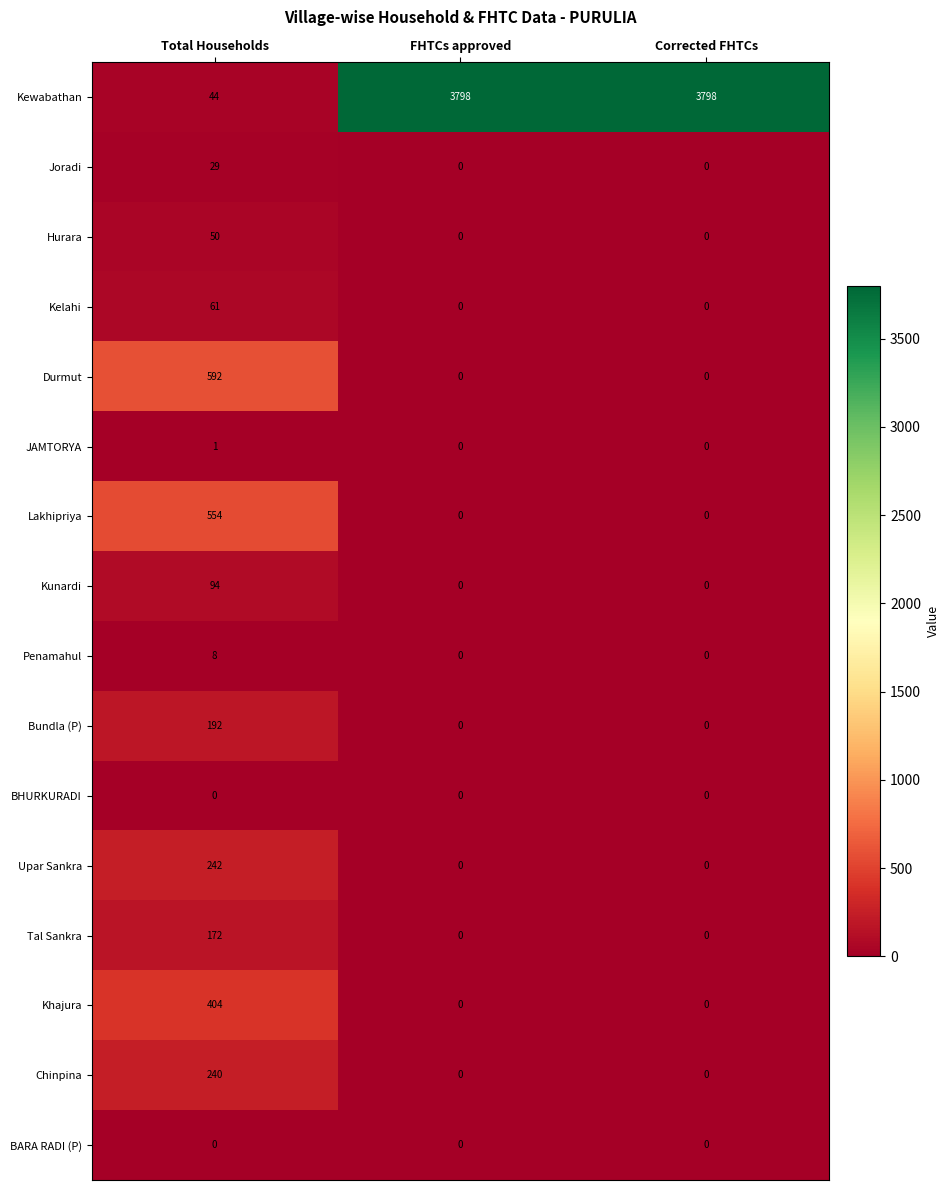

Which series changed the most between Total Households and Corrected FHTCs?

Kewabathan